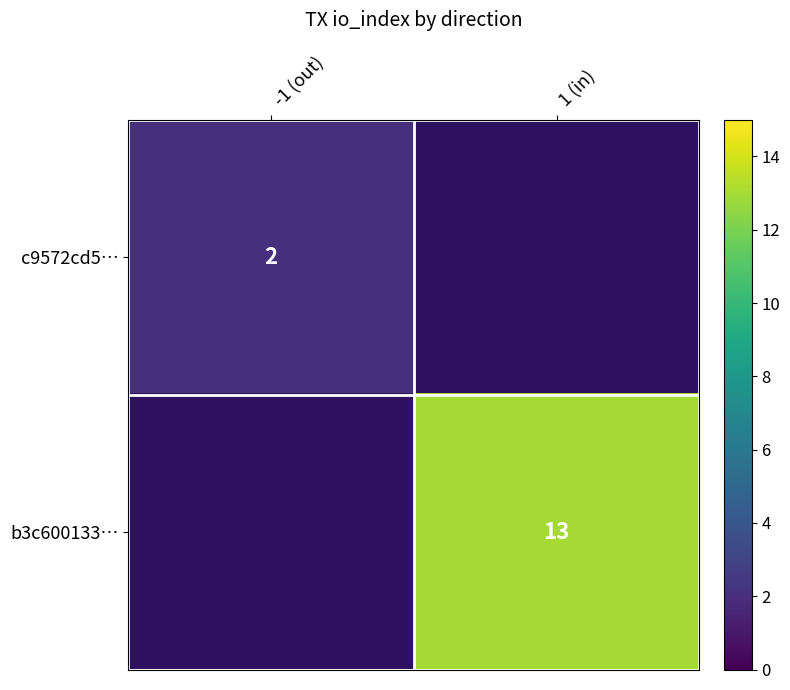

At how many categories does at least one series exceed 6?

1